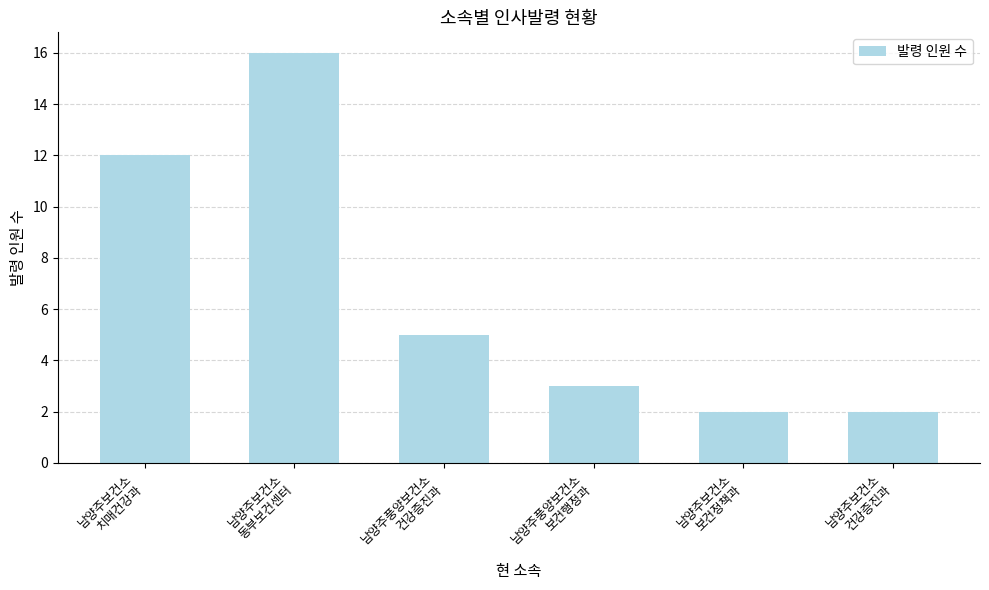

What is the difference between the second highest and second lowest values?

10